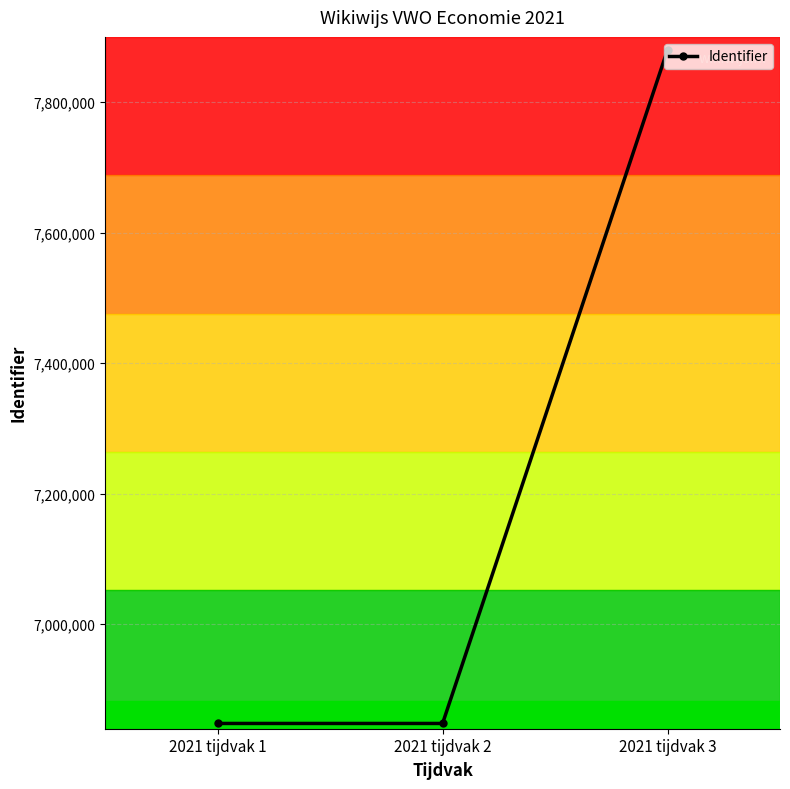

Count the number of data series in this chart.

1